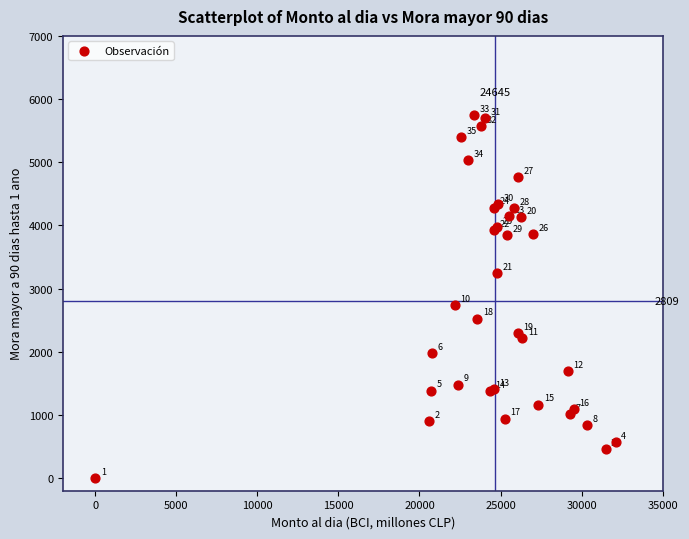

What Y value in the scatter plot is closest to 2871?

2734